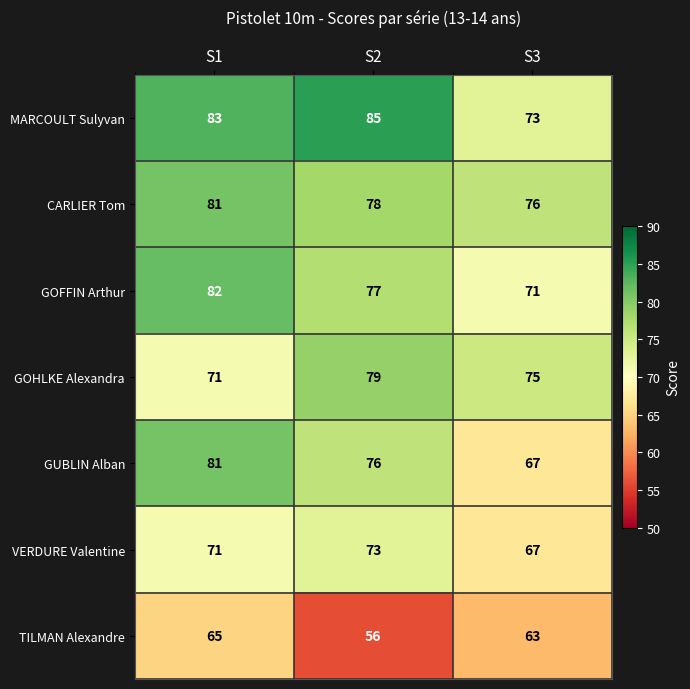

At which label is GOHLKE Alexandra closest to 75?

S3